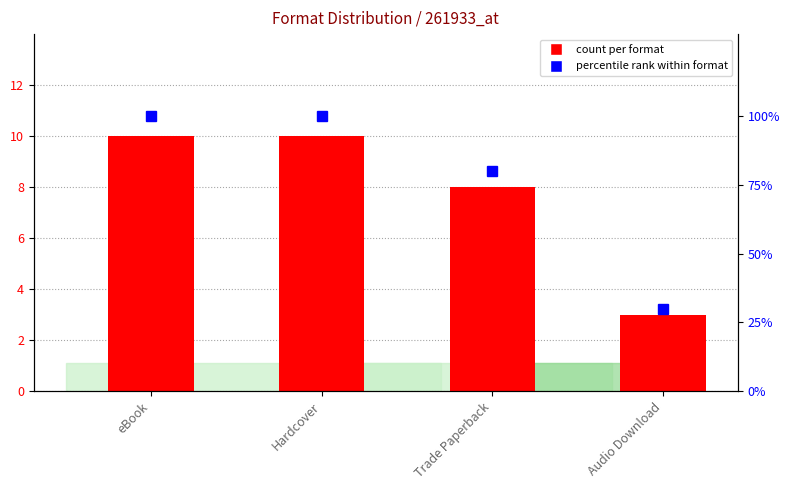

What is the label of the 3rd bar from the left?

Trade Paperback